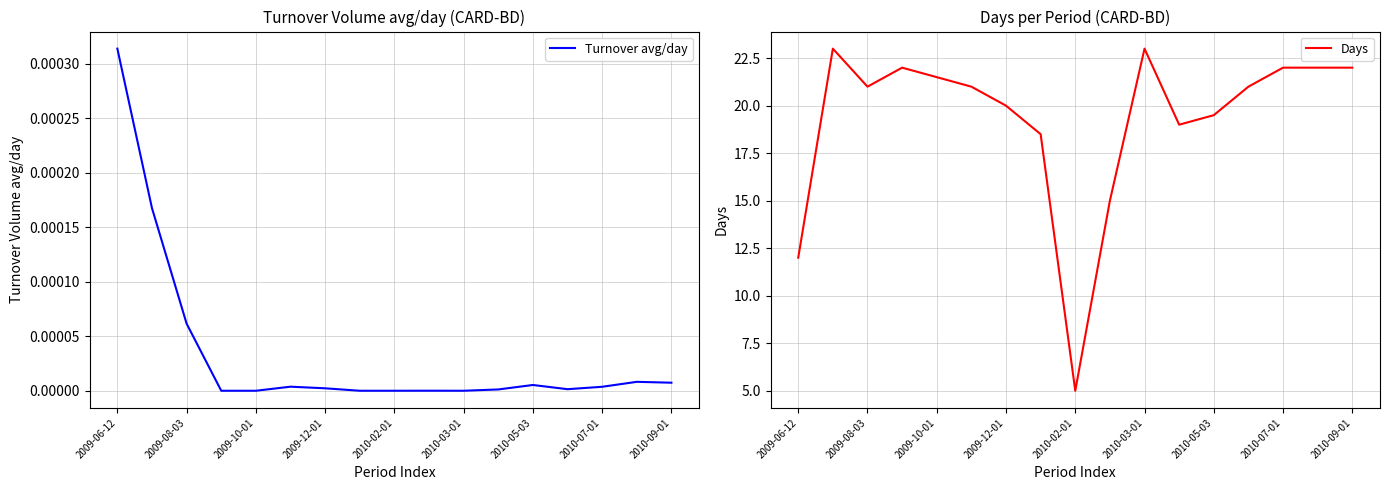

True or false: Turnover avg/day has more than 1 points higher than both neighbors.

True